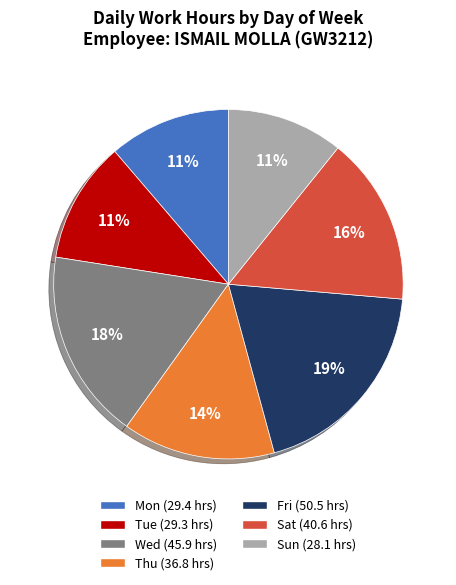

Is there any slice that represents more than half of the pie?

No